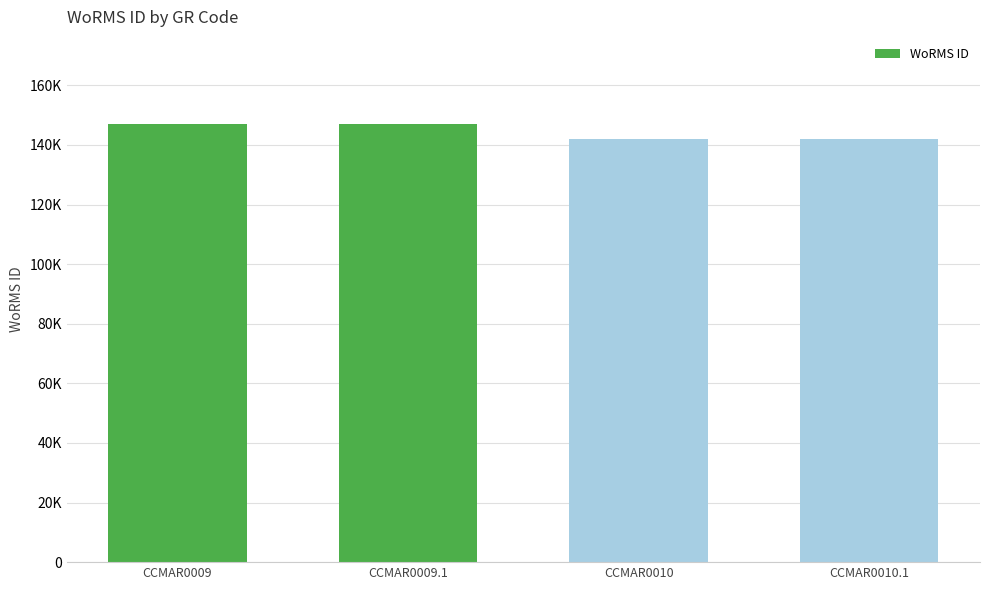

Reading left to right, what are all the values shown in this chart?

146900	146900	141907	141907